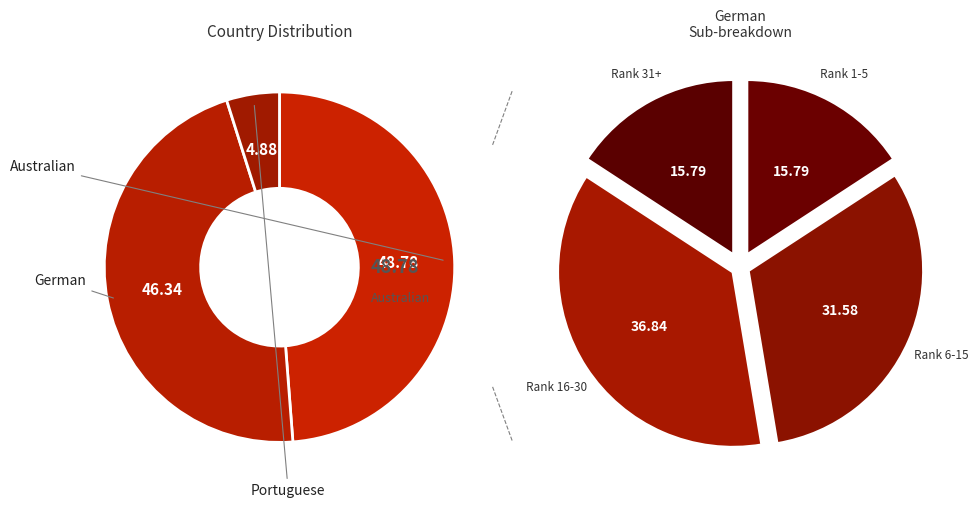

To the nearest percent, what is the combined percentage of German and Australian?

95%